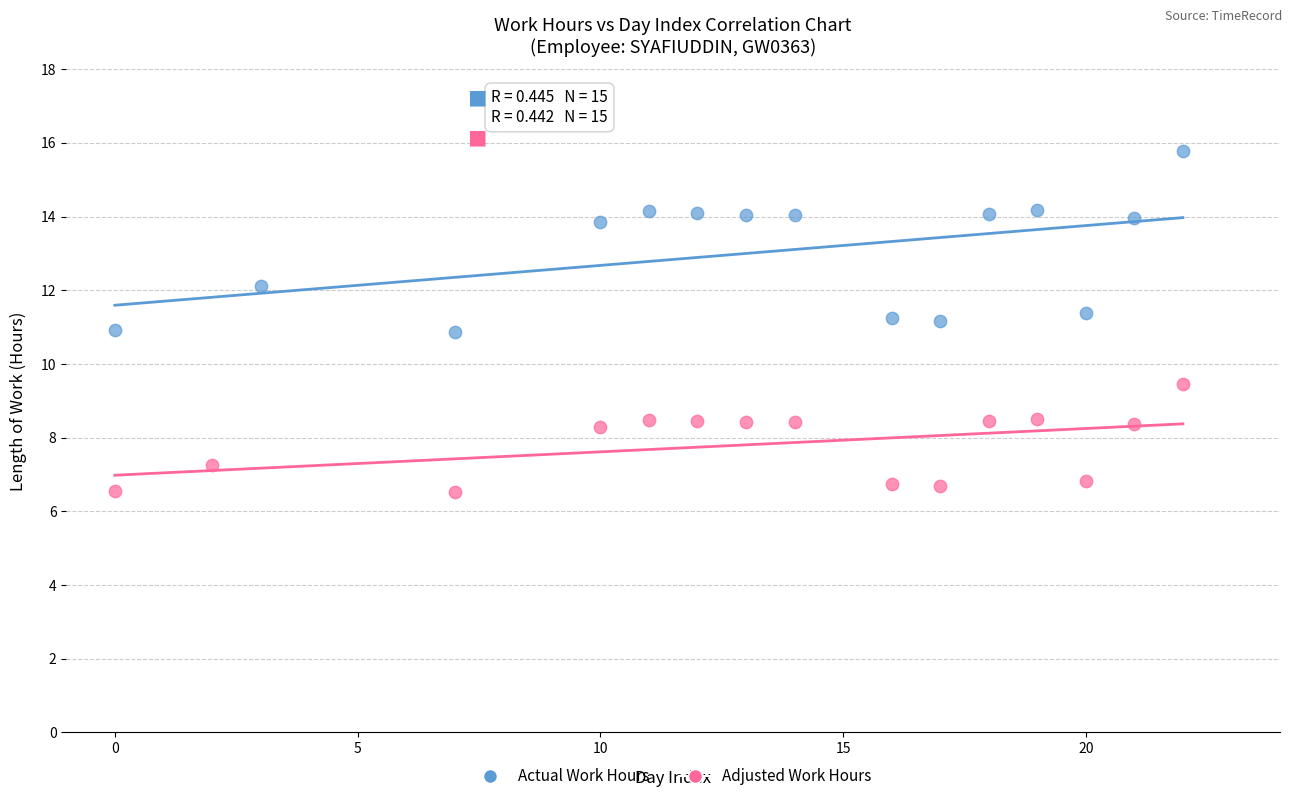

Which series has the largest Y range (max minus min)?

Actual Work Hours